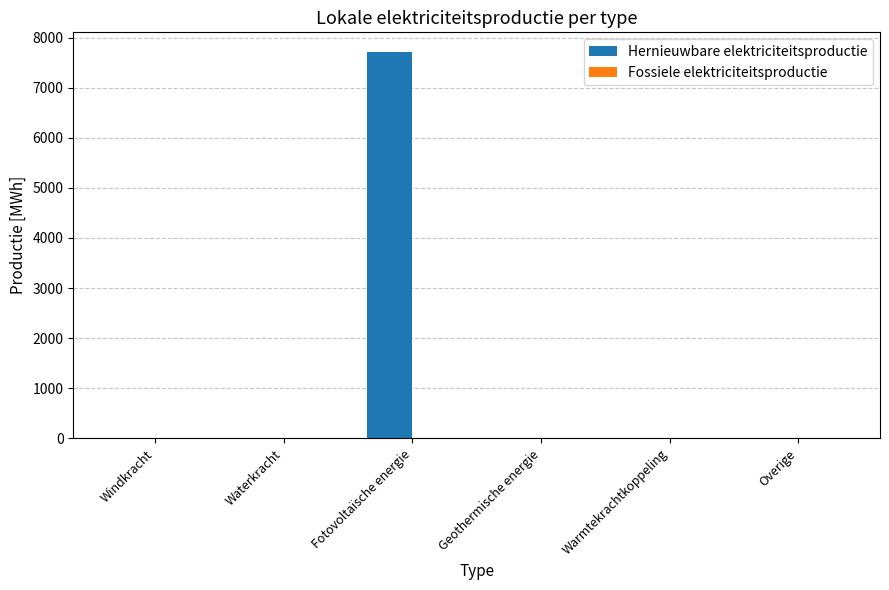

What is the sum of the values at Waterkracht and Fotovoltaïsche energie?

7718.8